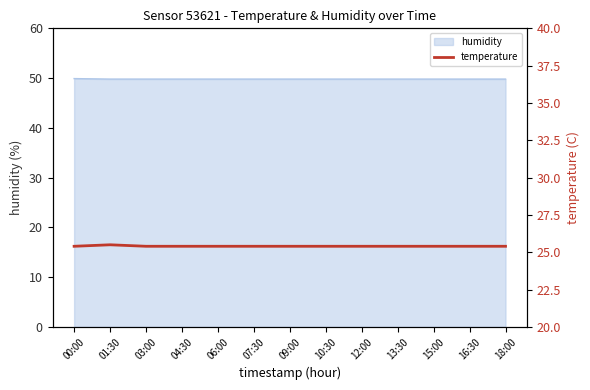

Rank the categories by value from highest to lowest.

01:30, 00:00, 03:00, 04:30, 06:00, 07:30, 09:00, 10:30, 12:00, 13:30, 15:00, 16:30, 18:00